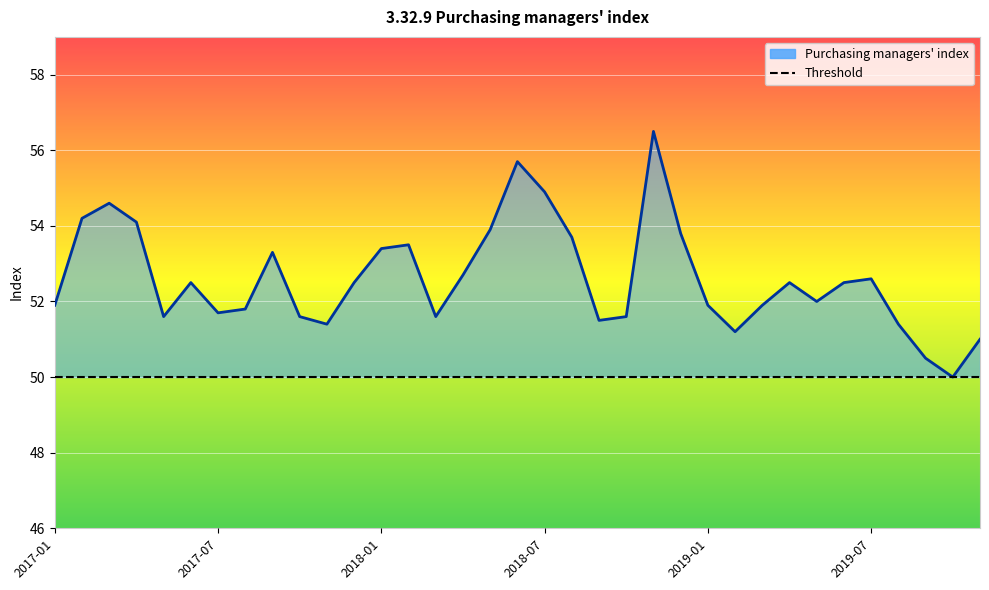

Is it true that the value at 2017-12 is 52.5?

True